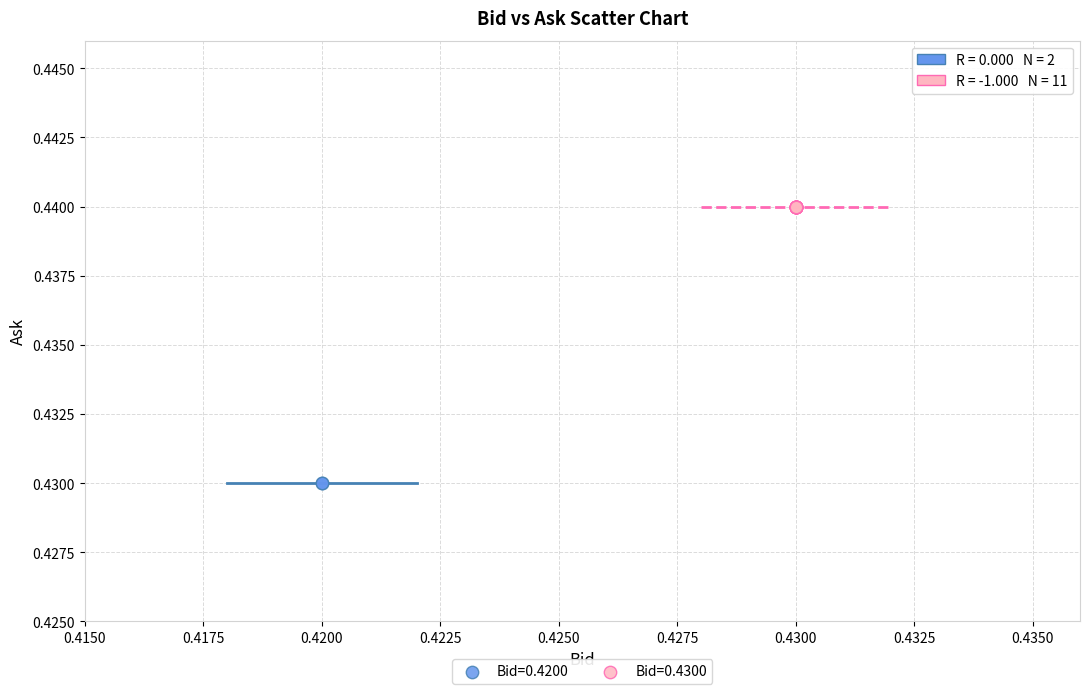

Which series reaches the minimum Y coordinate?

Bid=0.4200